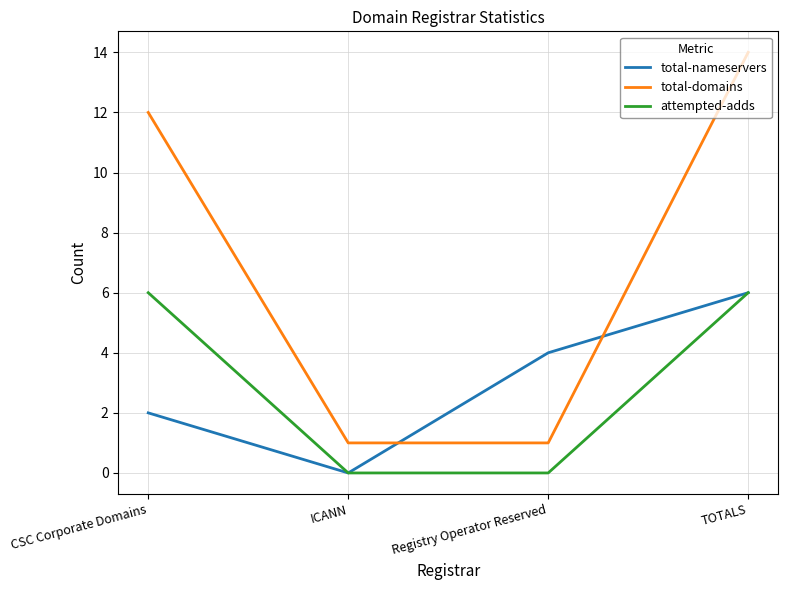

What position from the left is TOTALS?

4